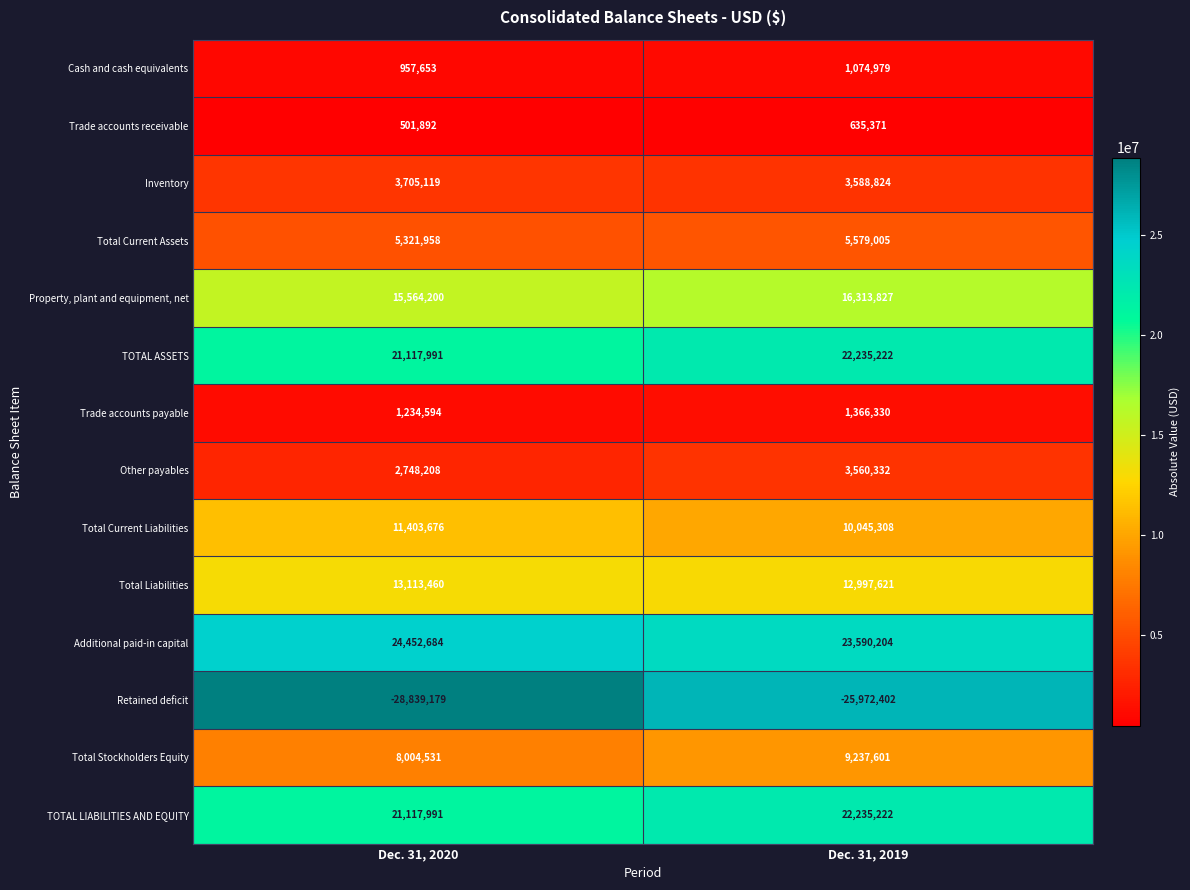

Read the Retained deficit value at Dec. 31, 2020, to the nearest 100.

-28839200